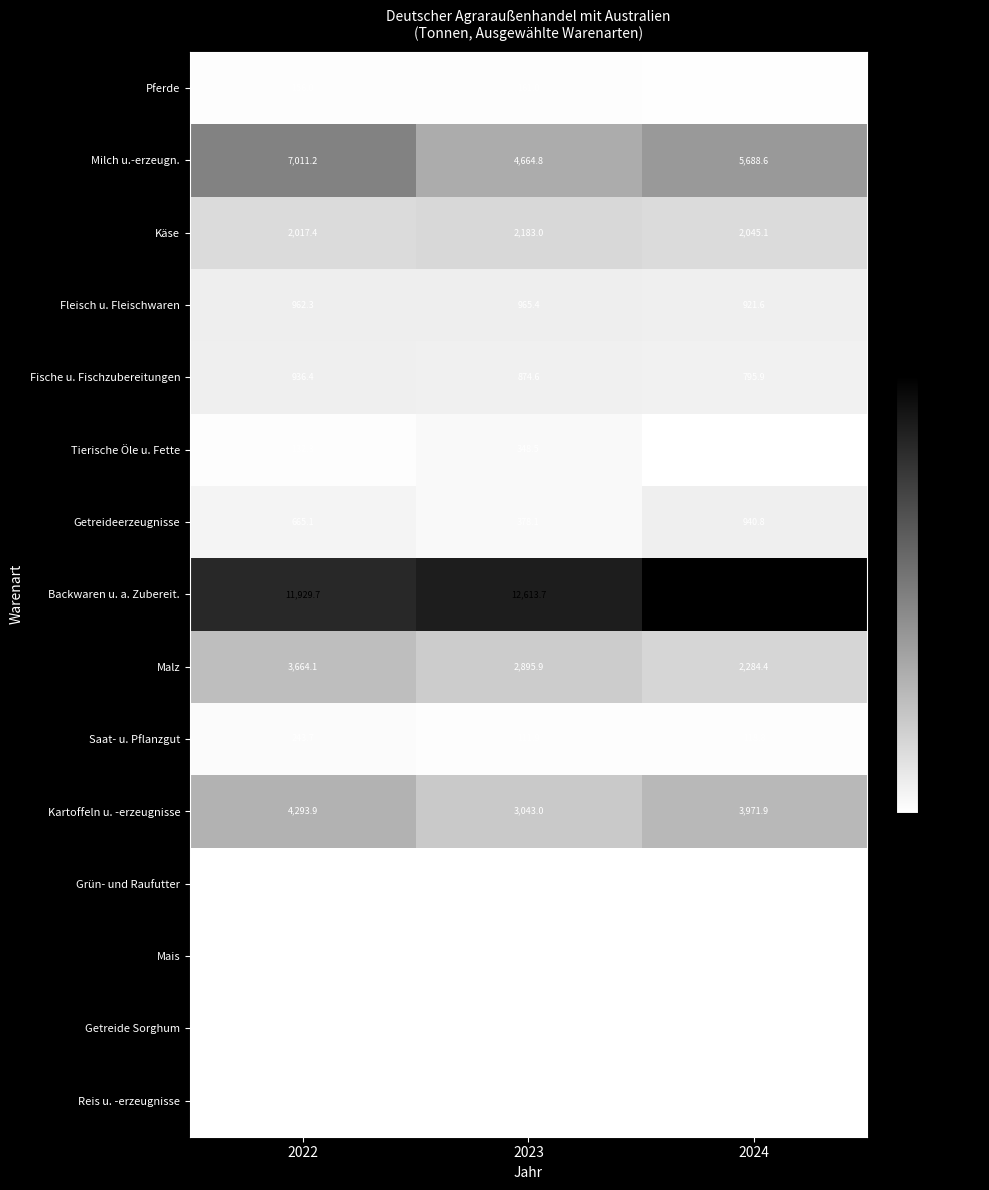

The value of Getreide Sorghum at 2022 is 0.6. True or false?

True